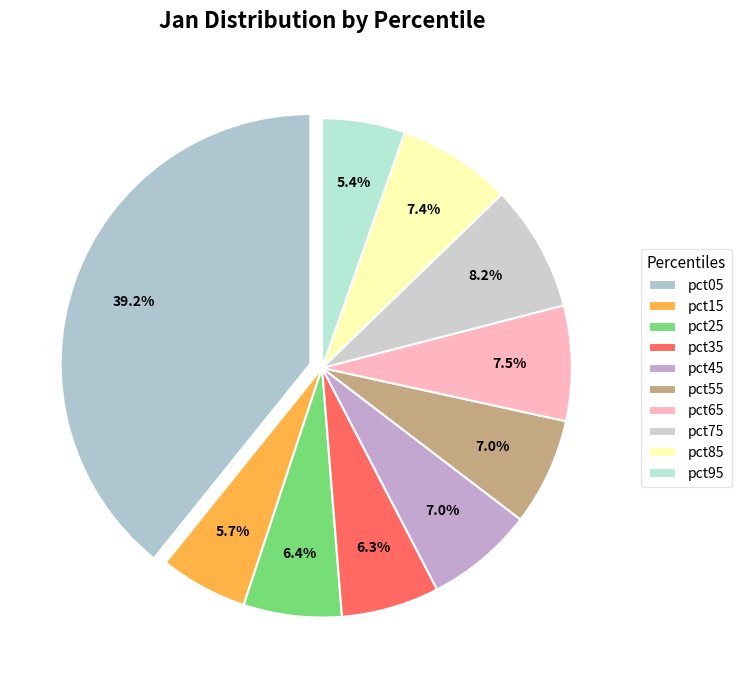

Combined, what portion of the pie is pct55 and pct15?

12.7%